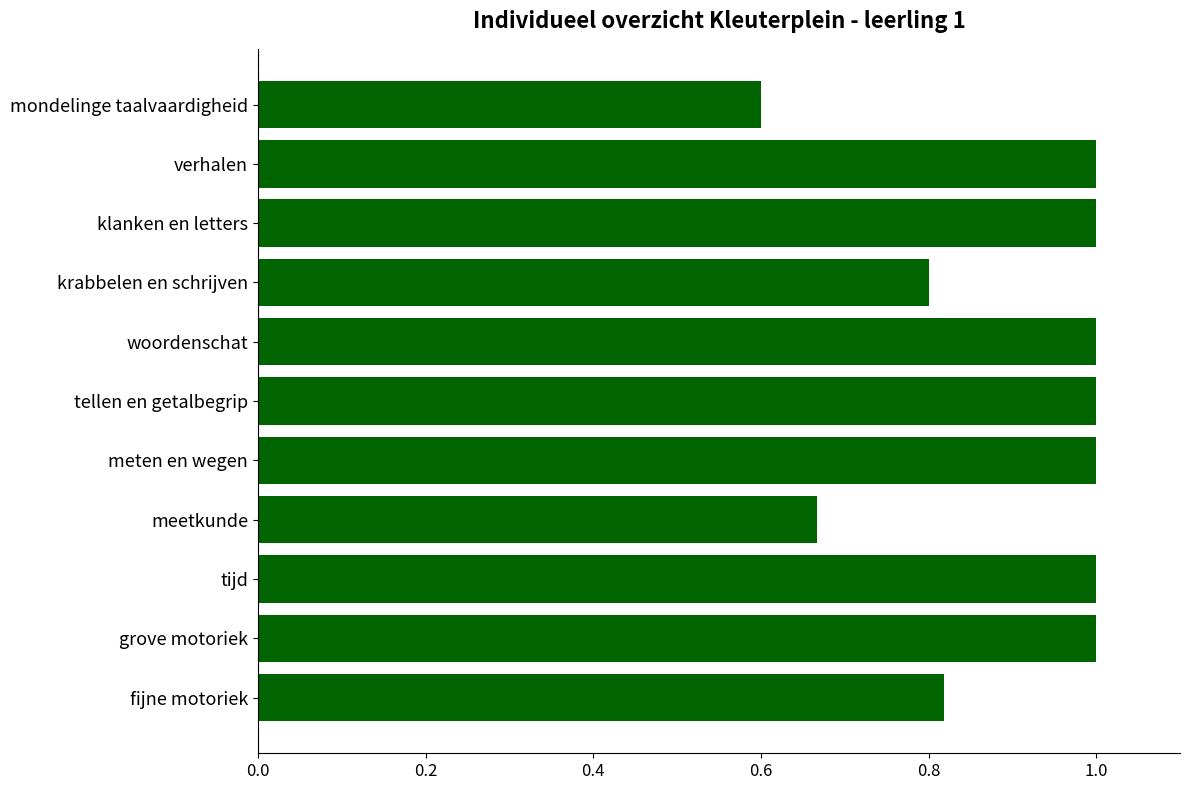

What is the value of the 5th bar from the top?

1.0